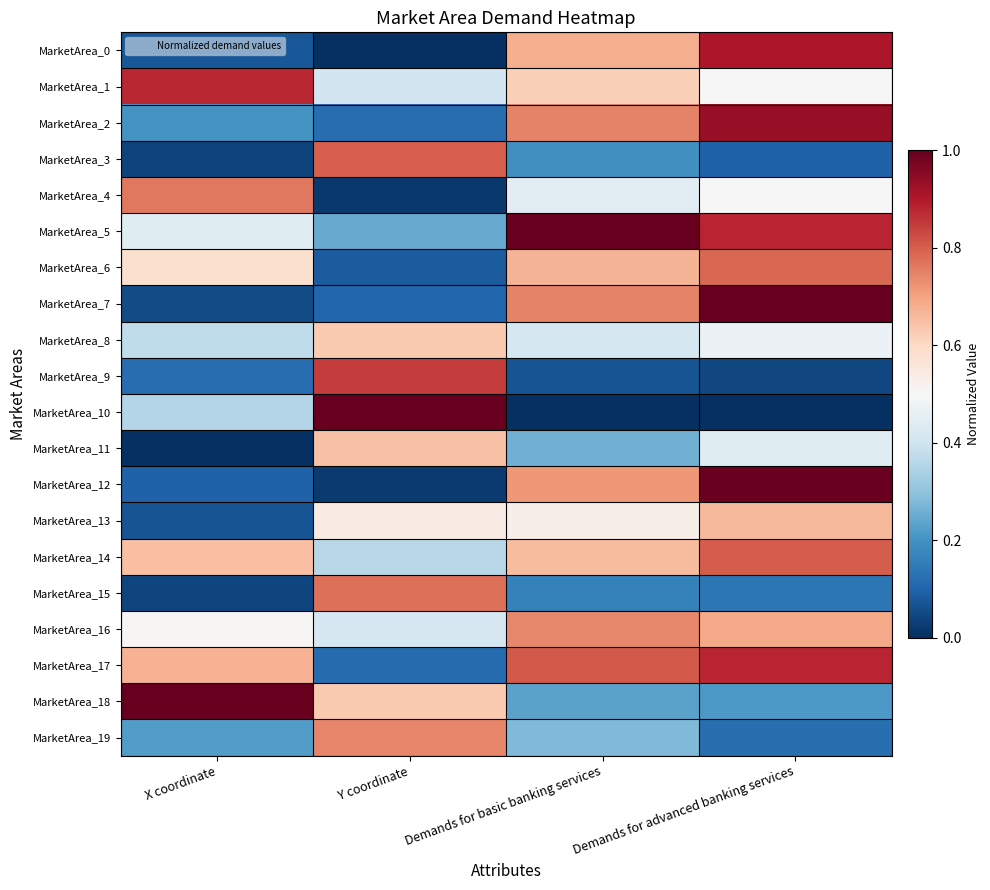

Reading left to right, transcribe all the data shown in this chart.

MarketArea_0: X coordinate=0.1	Y coordinate=0.0	Demands for basic banking services=0.7	Demands for advanced banking services=0.9
MarketArea_1: X coordinate=0.9	Y coordinate=0.4	Demands for basic banking services=0.6	Demands for advanced banking services=0.5
MarketArea_2: X coordinate=0.2	Y coordinate=0.1	Demands for basic banking services=0.7	Demands for advanced banking services=0.9
MarketArea_3: X coordinate=0.0	Y coordinate=0.8	Demands for basic banking services=0.2	Demands for advanced banking services=0.1
MarketArea_4: X coordinate=0.8	Y coordinate=0.0	Demands for basic banking services=0.4	Demands for advanced banking services=0.5
MarketArea_5: X coordinate=0.4	Y coordinate=0.2	Demands for basic banking services=1.0	Demands for advanced banking services=0.9
MarketArea_6: X coordinate=0.6	Y coordinate=0.1	Demands for basic banking services=0.7	Demands for advanced banking services=0.8
MarketArea_7: X coordinate=0.1	Y coordinate=0.1	Demands for basic banking services=0.7	Demands for advanced banking services=1.0
MarketArea_8: X coordinate=0.4	Y coordinate=0.6	Demands for basic banking services=0.4	Demands for advanced banking services=0.5
MarketArea_9: X coordinate=0.1	Y coordinate=0.9	Demands for basic banking services=0.1	Demands for advanced banking services=0.0
MarketArea_10: X coordinate=0.4	Y coordinate=1.0	Demands for basic banking services=0.0	Demands for advanced banking services=0.0
MarketArea_11: X coordinate=0.0	Y coordinate=0.6	Demands for basic banking services=0.3	Demands for advanced banking services=0.4
MarketArea_12: X coordinate=0.1	Y coordinate=0.0	Demands for basic banking services=0.7	Demands for advanced banking services=1.0
MarketArea_13: X coordinate=0.1	Y coordinate=0.5	Demands for basic banking services=0.5	Demands for advanced banking services=0.7
MarketArea_14: X coordinate=0.6	Y coordinate=0.4	Demands for basic banking services=0.7	Demands for advanced banking services=0.8
MarketArea_15: X coordinate=0.0	Y coordinate=0.8	Demands for basic banking services=0.2	Demands for advanced banking services=0.1
MarketArea_16: X coordinate=0.5	Y coordinate=0.4	Demands for basic banking services=0.7	Demands for advanced banking services=0.7
MarketArea_17: X coordinate=0.7	Y coordinate=0.1	Demands for basic banking services=0.8	Demands for advanced banking services=0.9
MarketArea_18: X coordinate=1.0	Y coordinate=0.6	Demands for basic banking services=0.2	Demands for advanced banking services=0.2
MarketArea_19: X coordinate=0.2	Y coordinate=0.7	Demands for basic banking services=0.3	Demands for advanced banking services=0.1